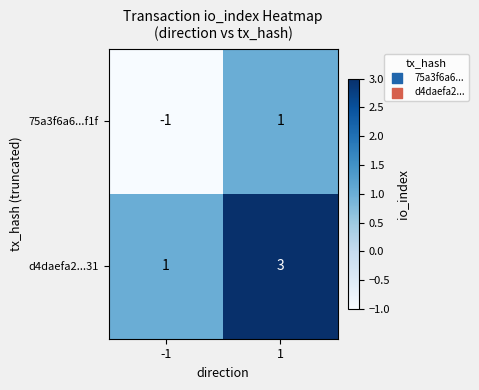

Rank the series by their average value, from lowest to highest.

75a3f6a6...f1f, d4daefa2...31